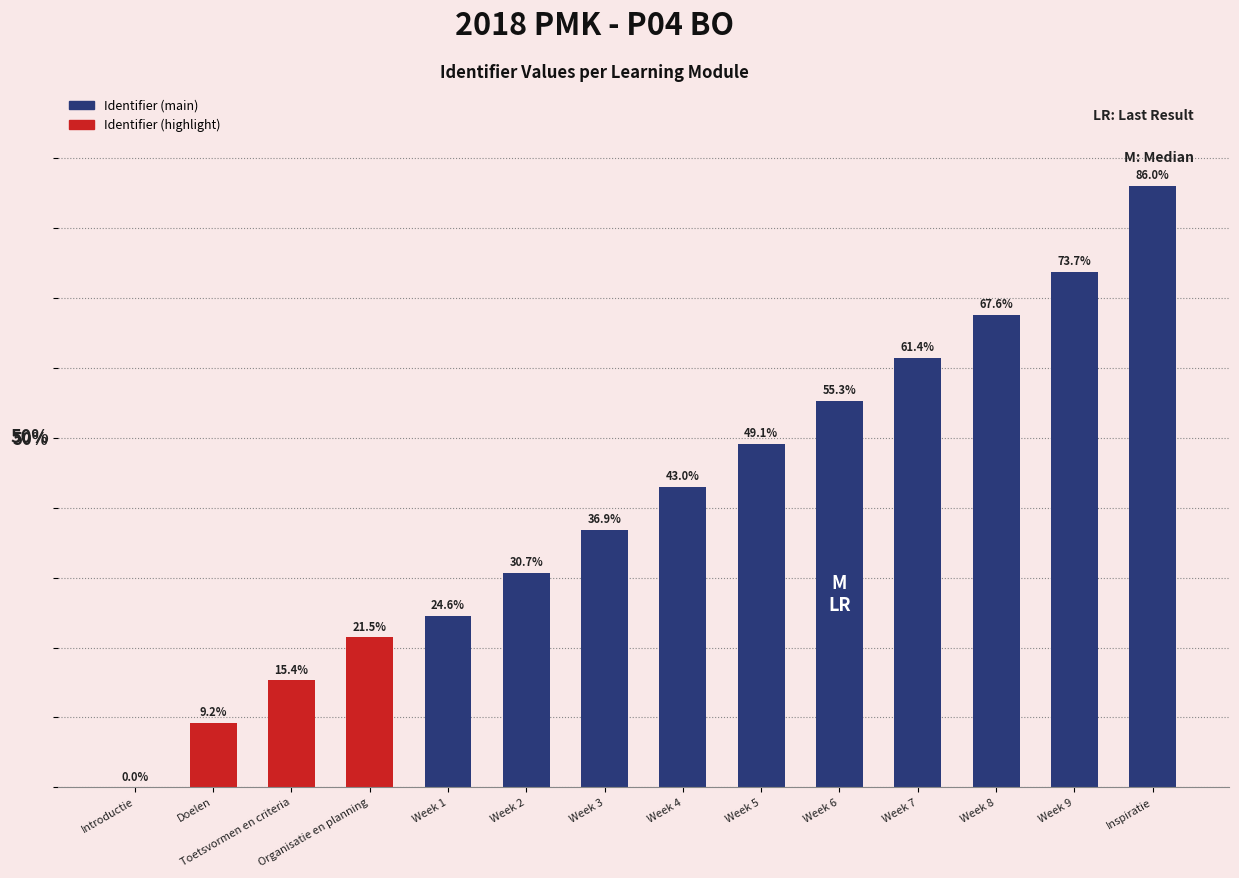

What is the ratio of the value at Week 8 to the value at Week 5?

1.4